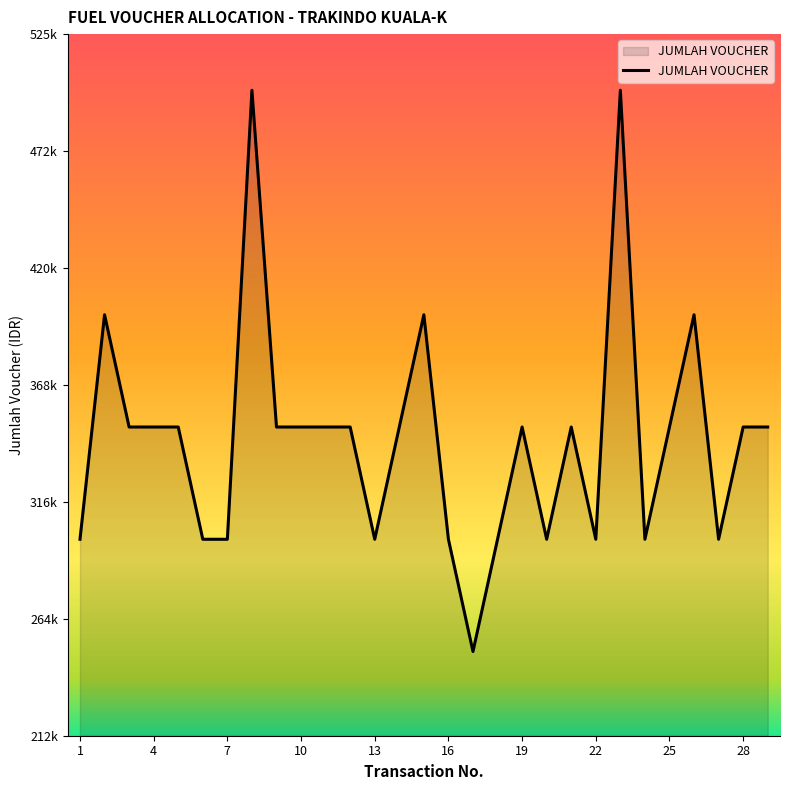

What is the average value?

344828